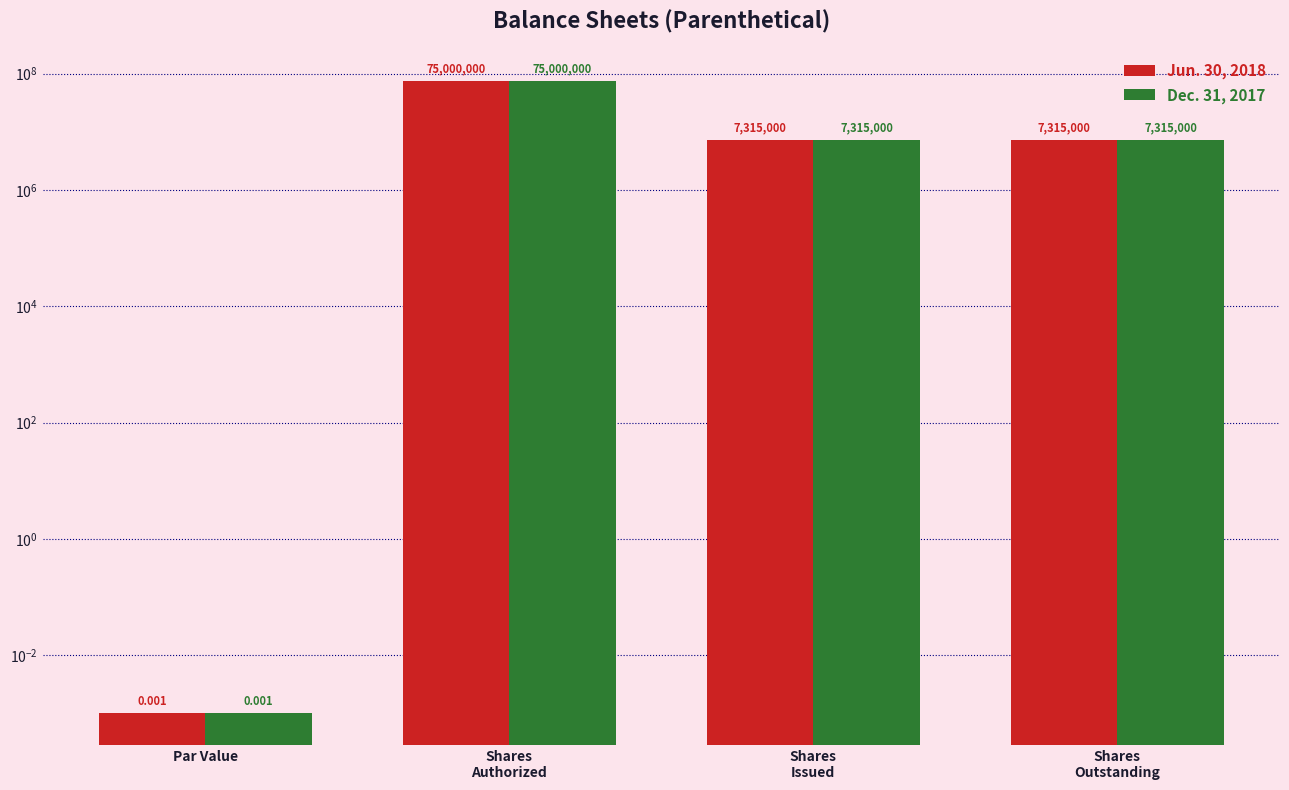

Which series has the largest total across all categories?

Jun. 30, 2018